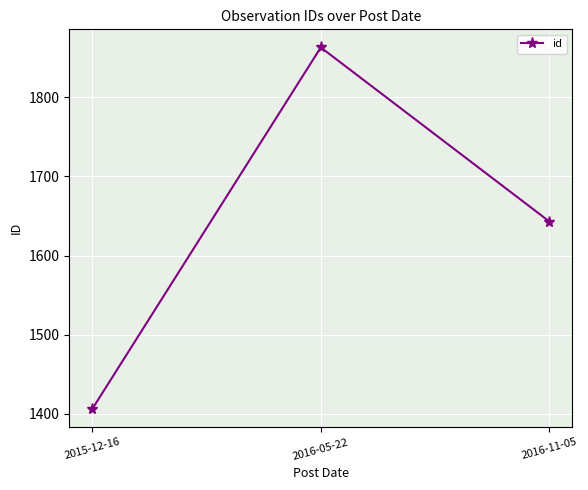

How many data points does each series have?

3